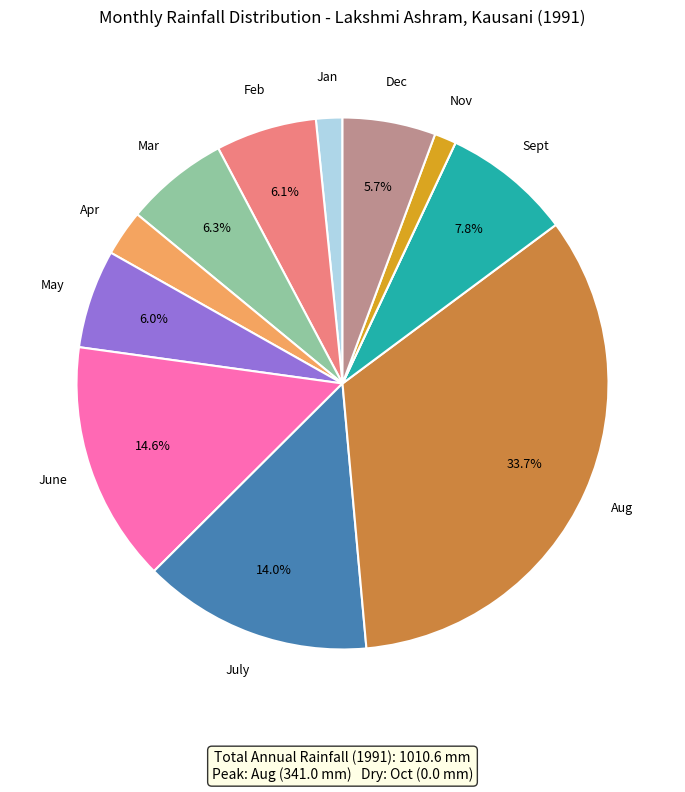

Is there a majority slice in this chart?

No